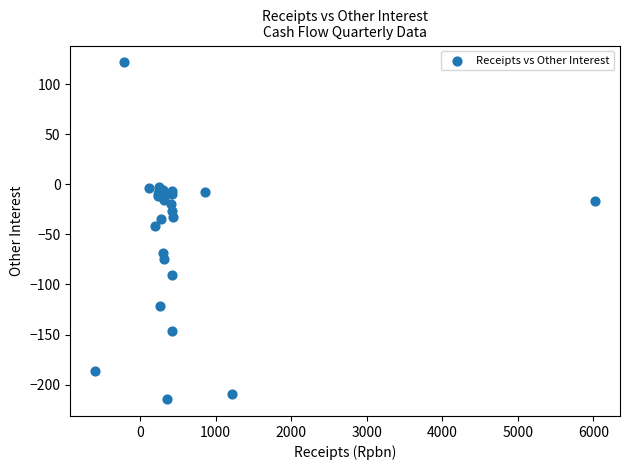

What Y value in the scatter plot is closest to -46?

-42.0